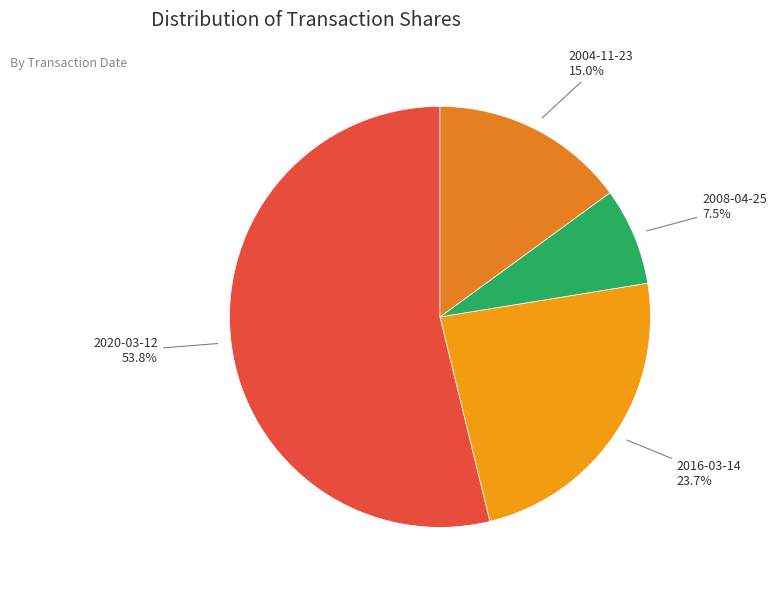

Is there a majority slice in this chart?

Yes